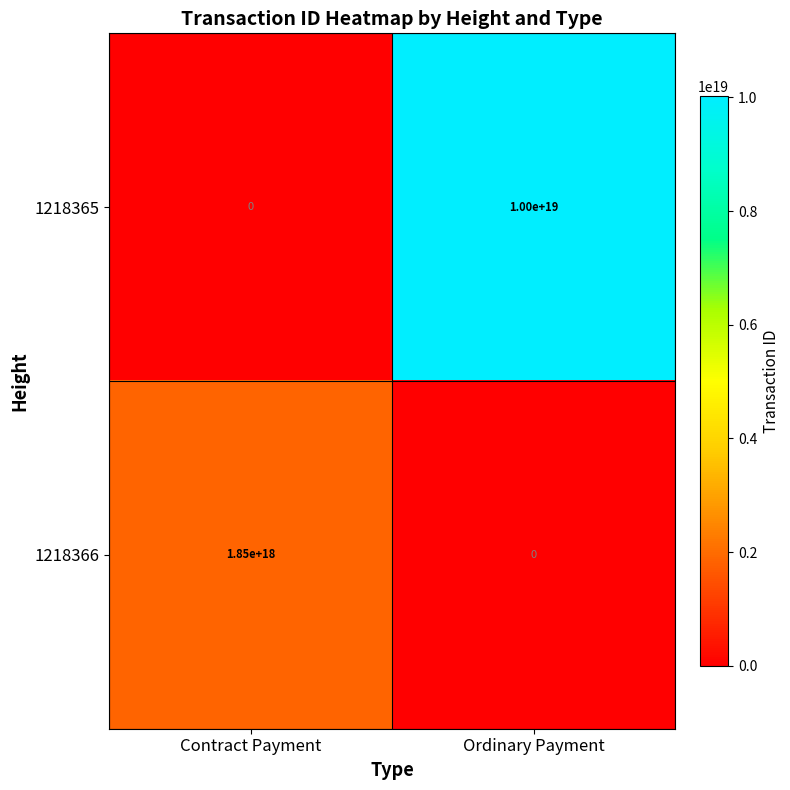

At how many categories does at least one series exceed 5810149902783268864?

1